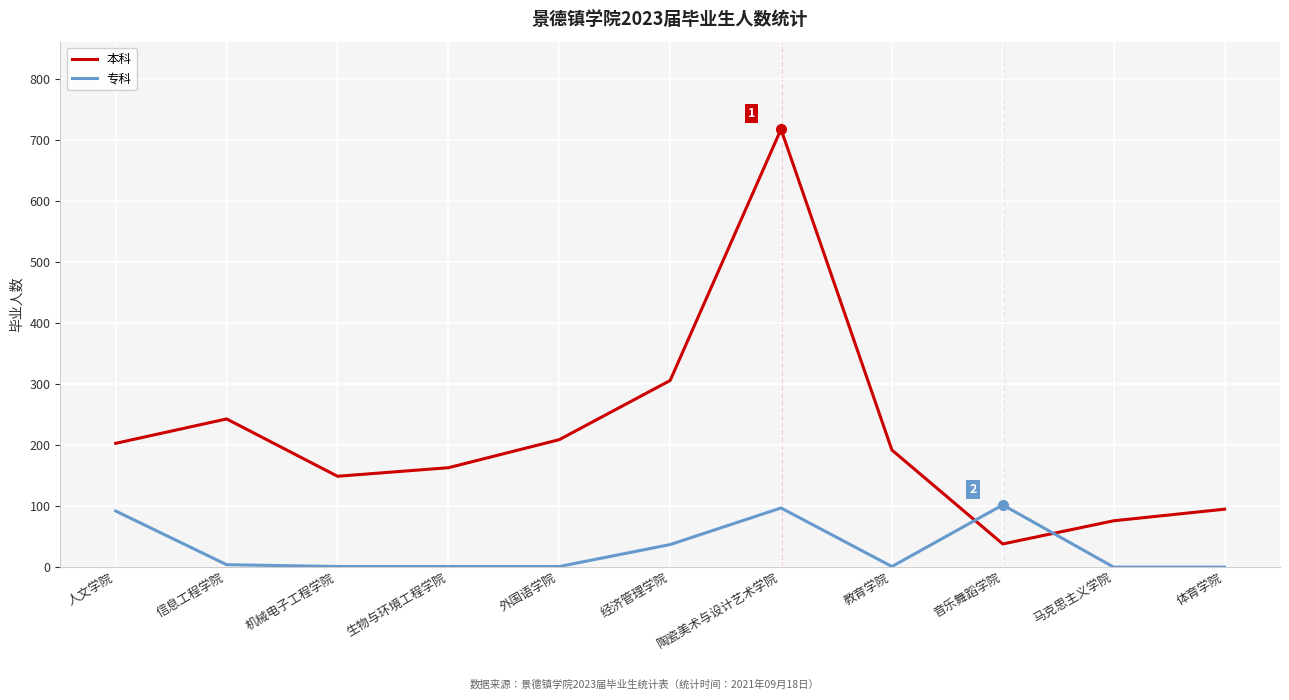

Between which two adjacent categories do 本科 and 专科 first intersect?

教育学院 and 音乐舞蹈学院